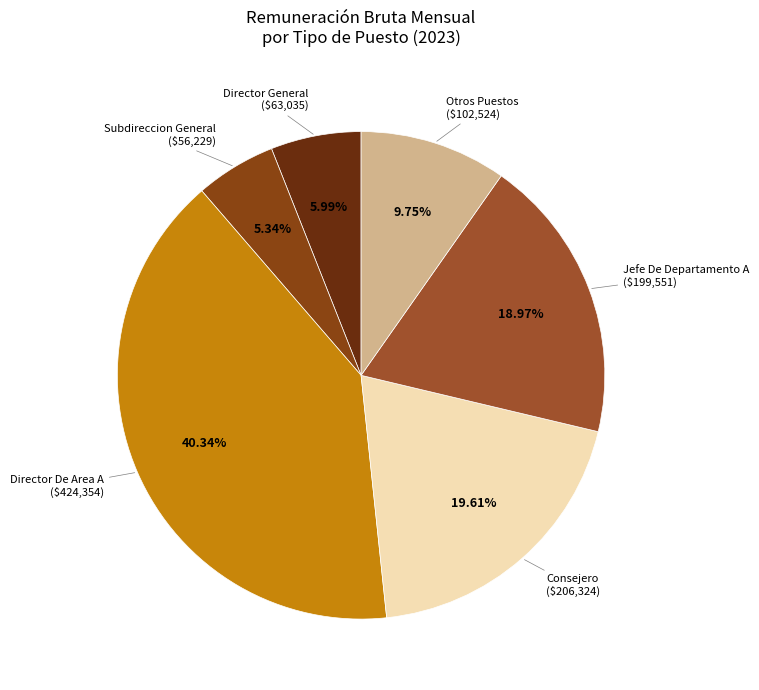

Does Jefe De Departamento A represent more than half of the total?

No